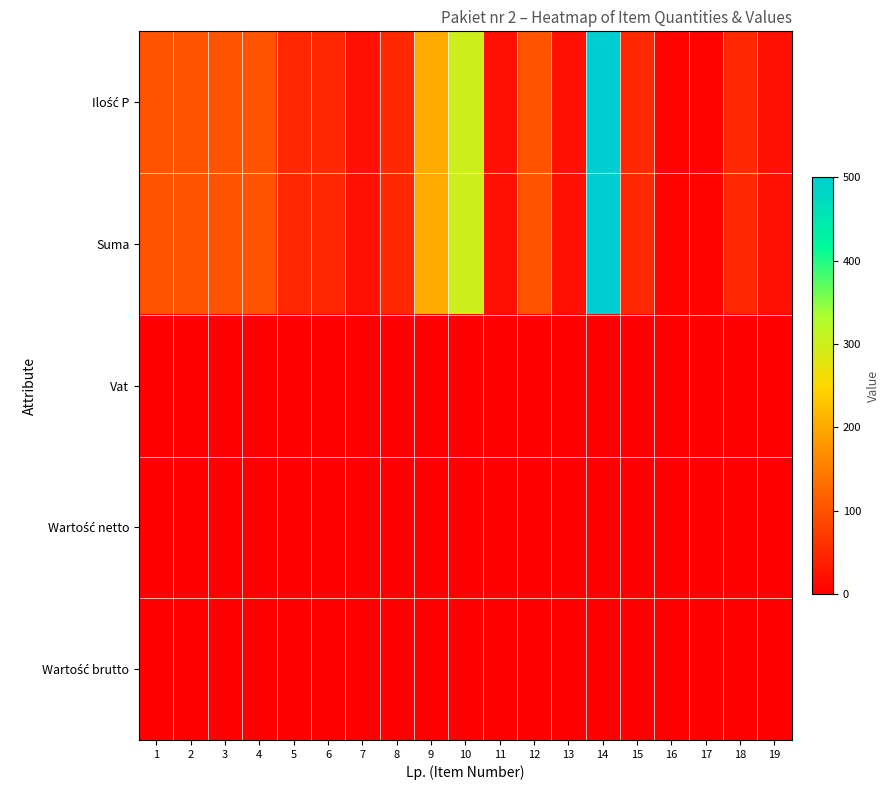

Which series has the largest total across all categories?

Ilość P